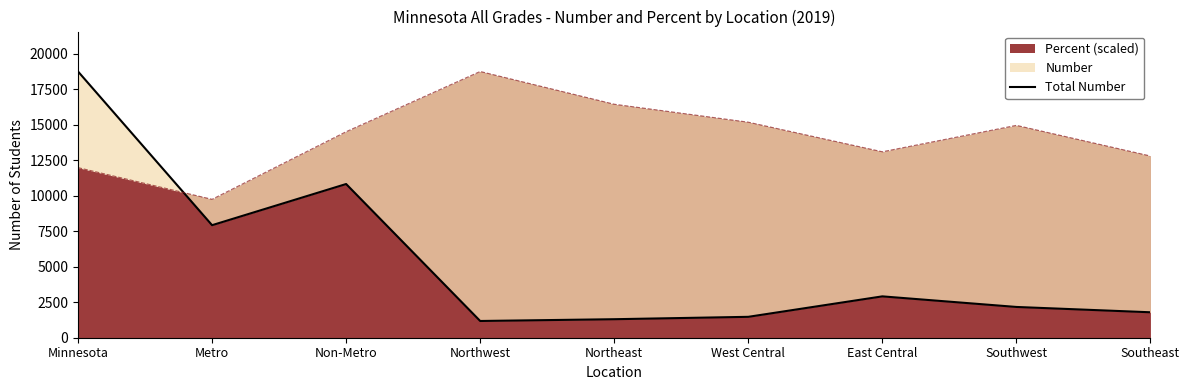

Rank the categories by value from lowest to highest.

Northwest, Northeast, West Central, Southeast, Southwest, East Central, Metro, Non-Metro, Minnesota